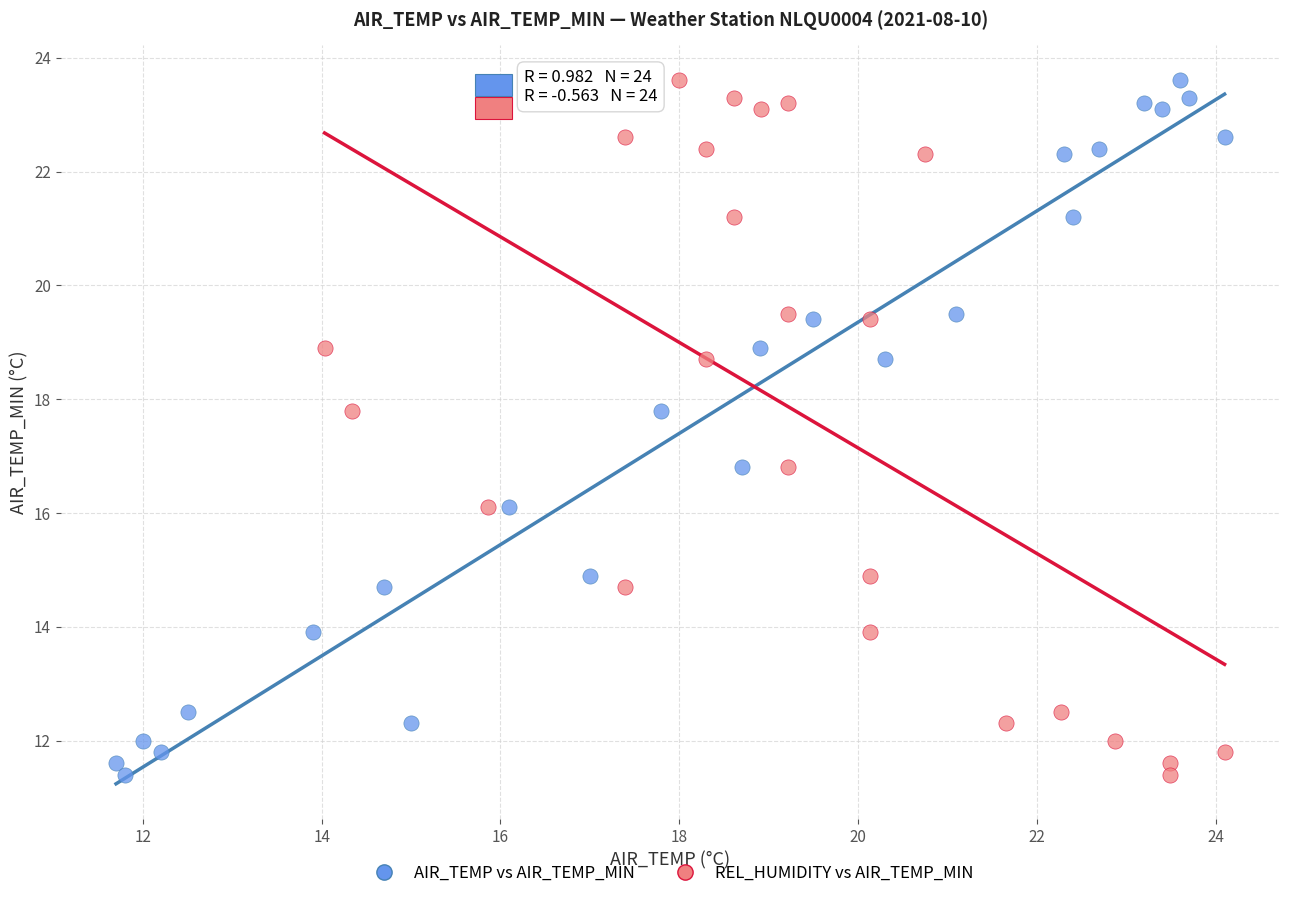

What are all the series names shown in the legend?

AIR_TEMP vs AIR_TEMP_MIN, REL_HUMIDITY vs AIR_TEMP_MIN